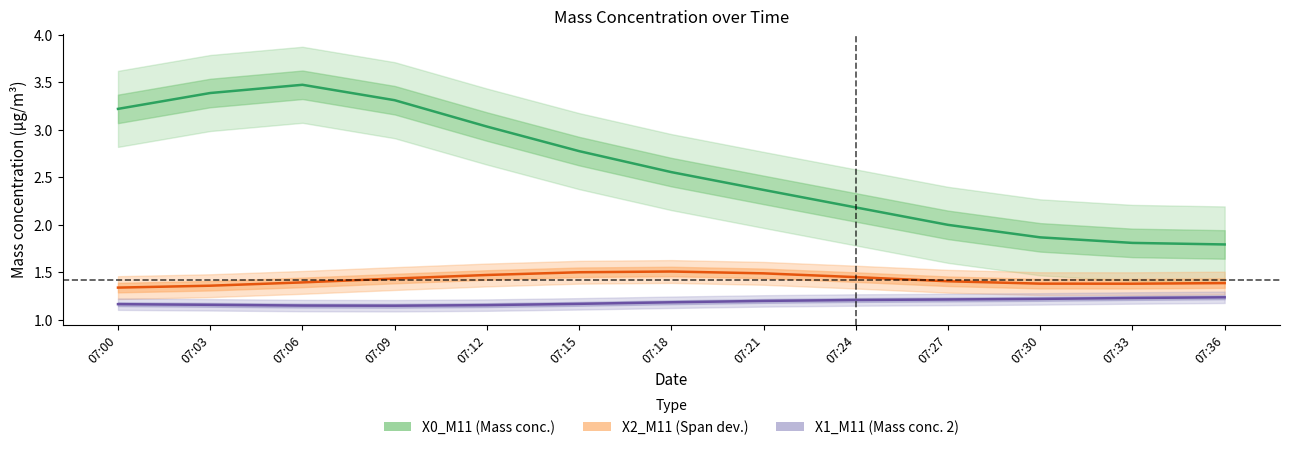

In X2_M11 (Span dev.), how many points are lower than both neighbors (excluding endpoints)?

1